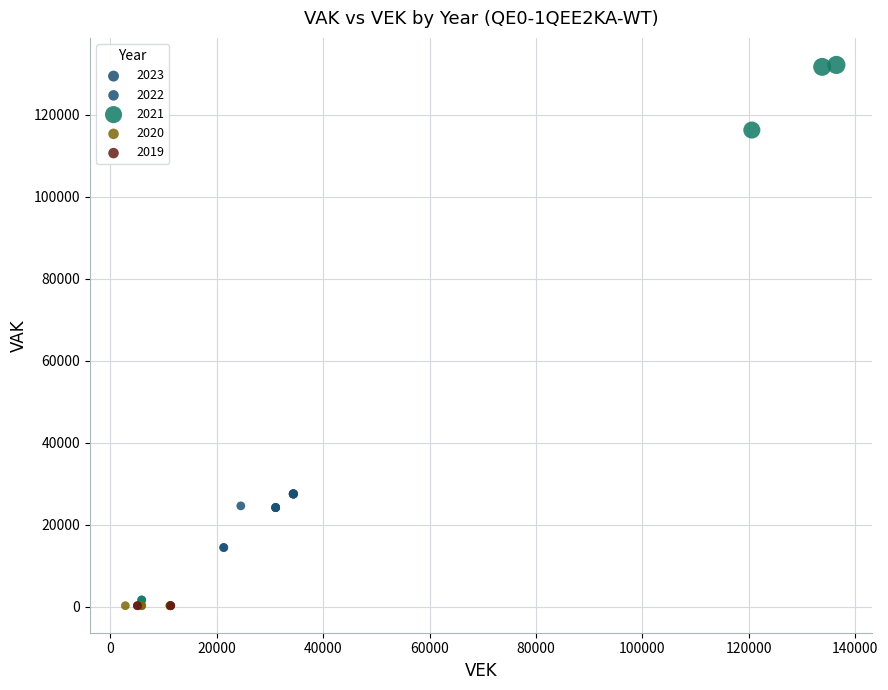

Which series reaches the maximum Y coordinate?

2021